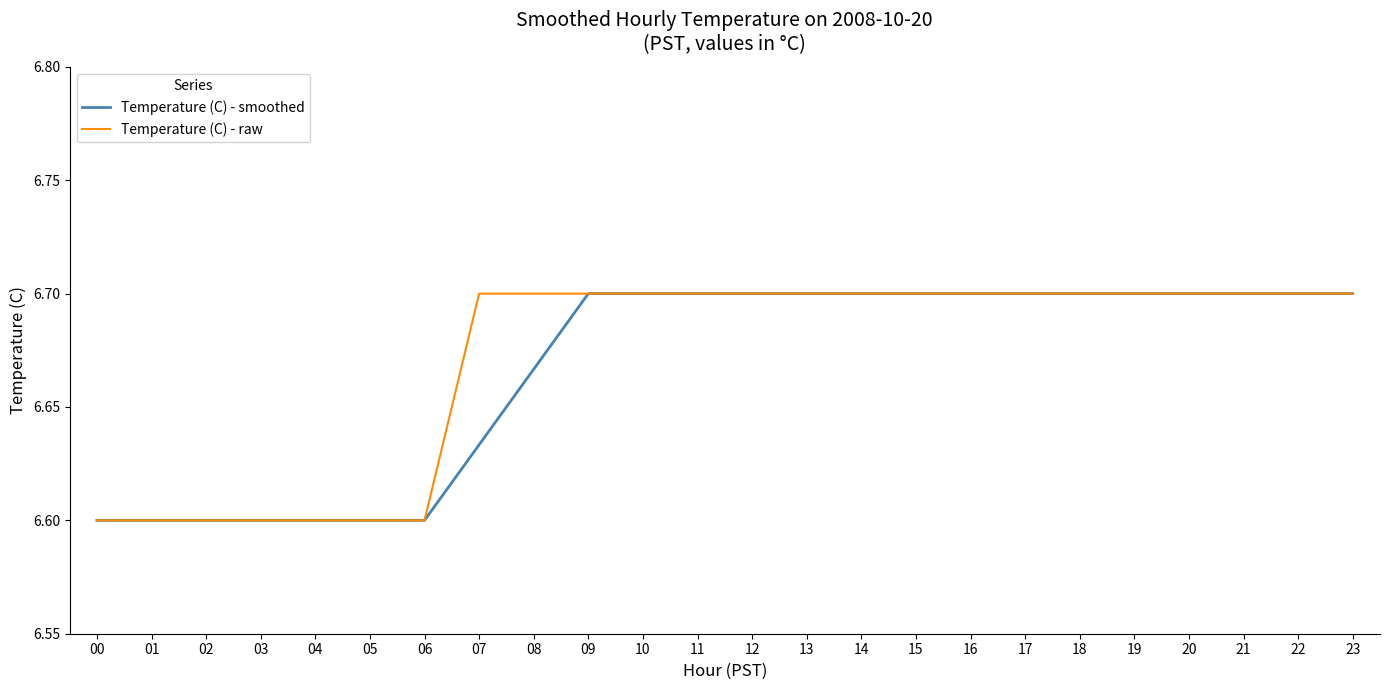

The Temperature (C) - raw series shows 6.7 at 21. True or false?

True